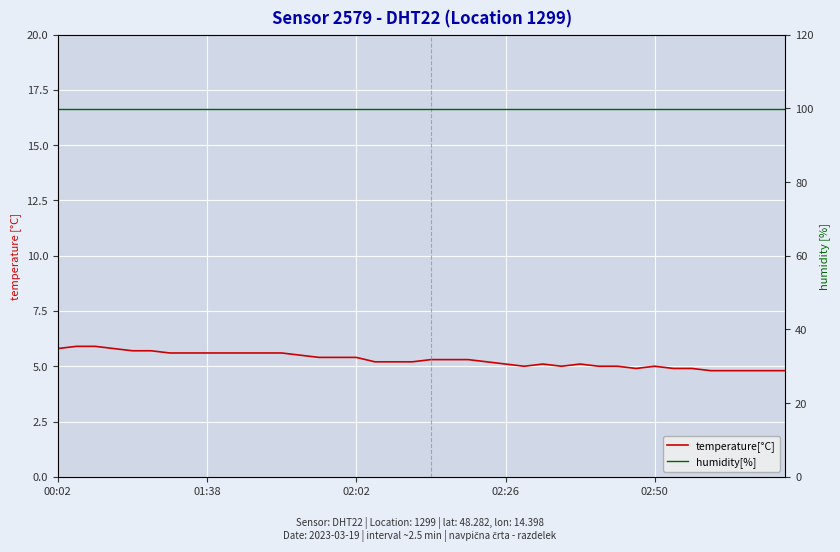

What is the value of the temperature[°C] point at the 20th from the left?

5.2